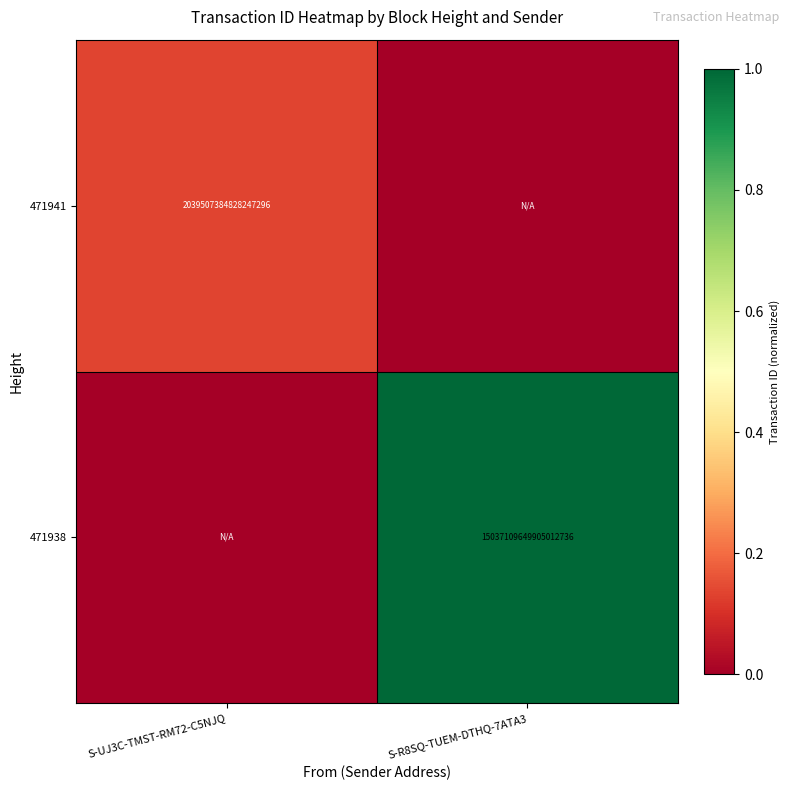

The value of 471938 at S-R8SQ-TUEM-DTHQ-7ATA3 is 4415160136601392128. True or false?

False